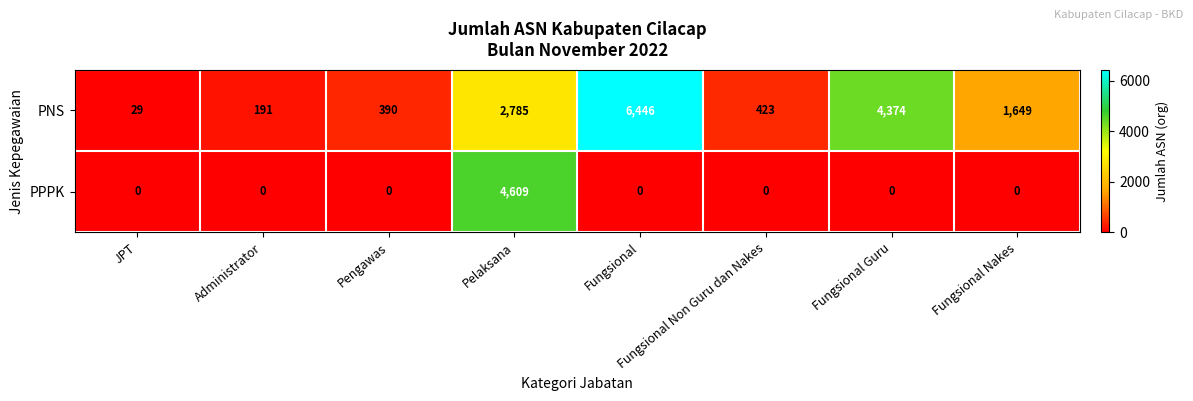

Which series changed the most between Pengawas and Pelaksana?

PPPK